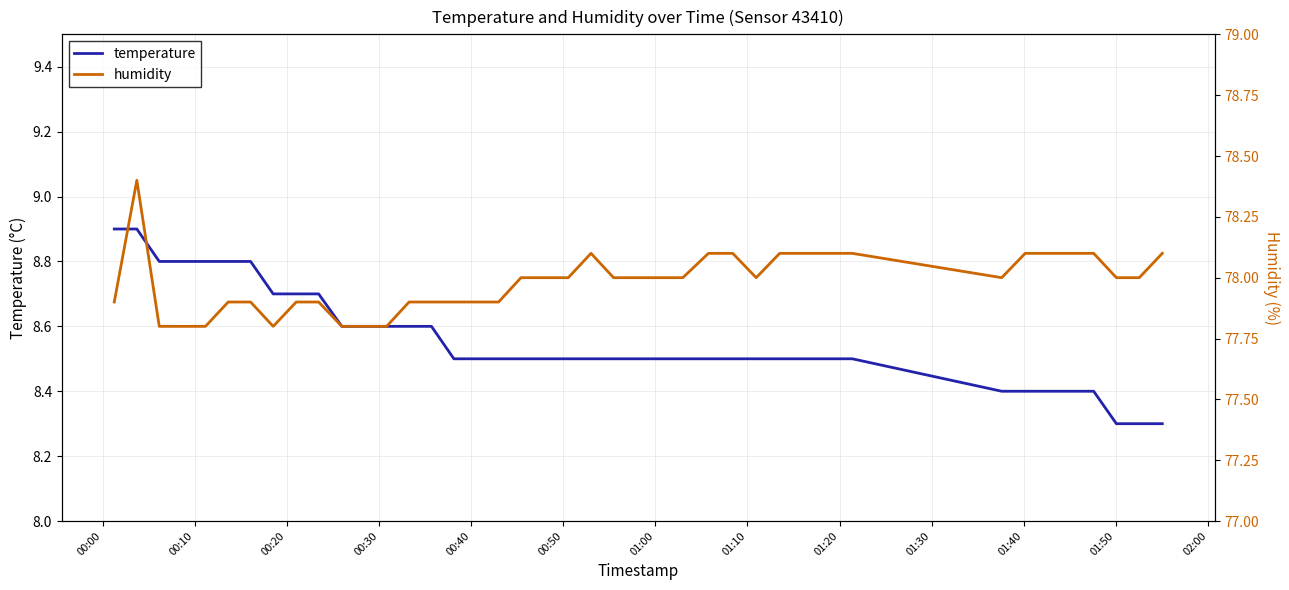

What is the average value of the humidity series?

78.0